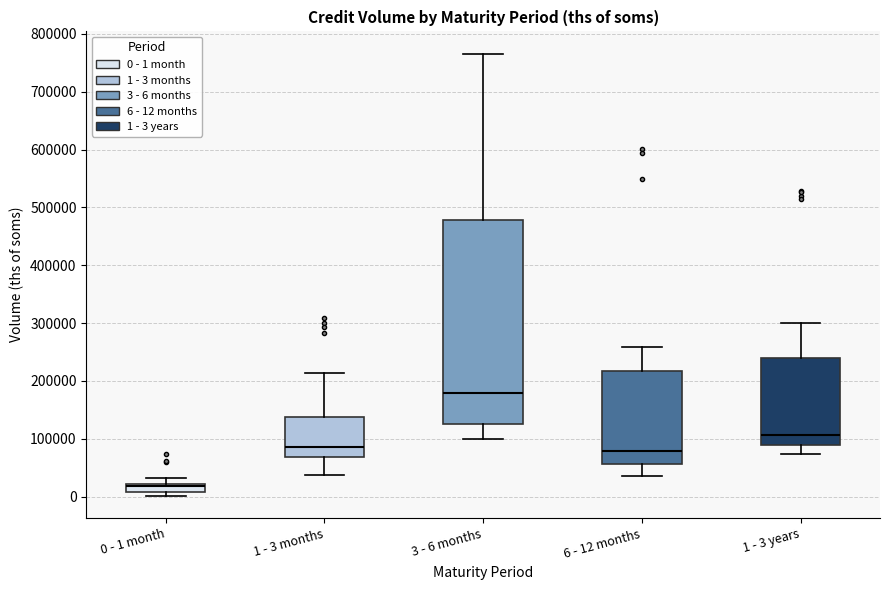

Which box is the tallest, from its lower edge to its upper edge?

3 - 6 months